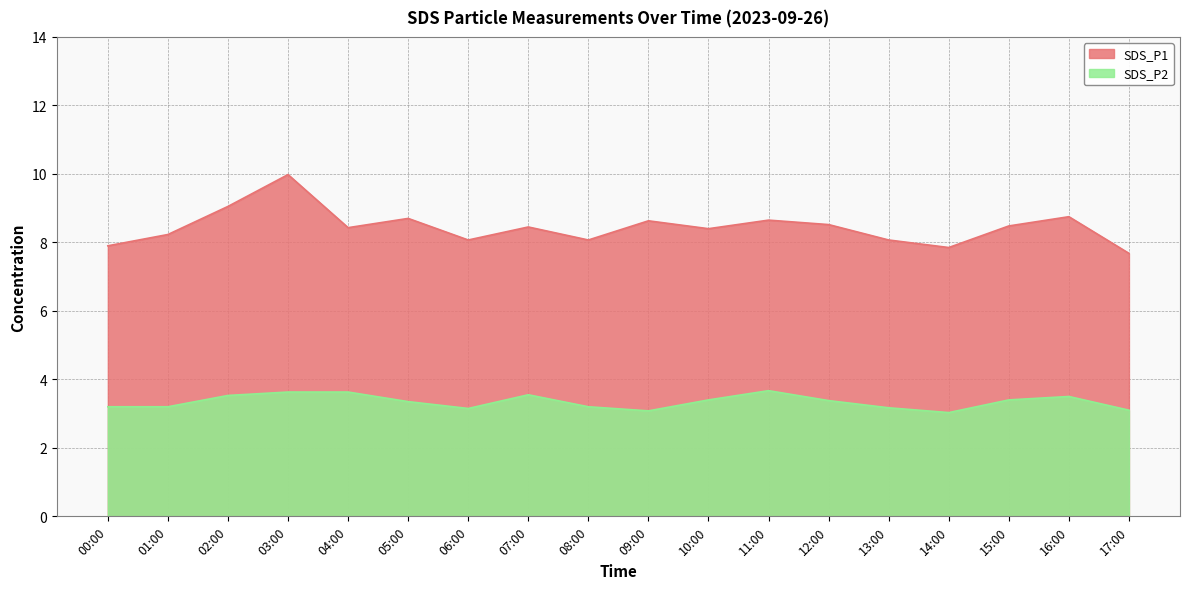

How many lines are shown in the chart?

2